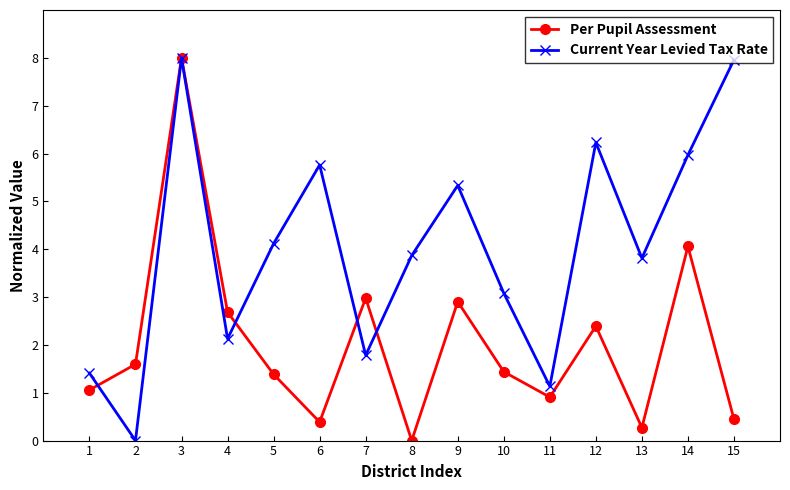

At how many categories does at least one series exceed 5?

6